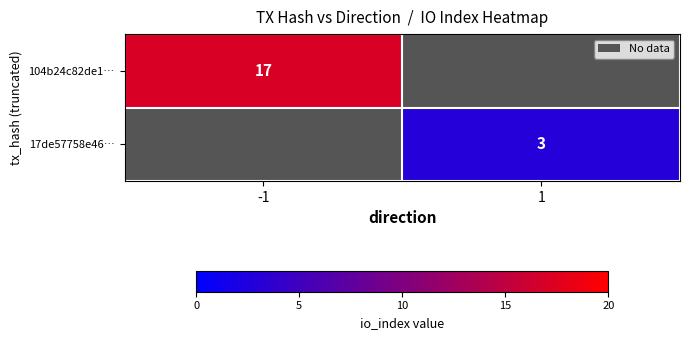

The 17de57758e46… series shows 3 at 1. True or false?

True